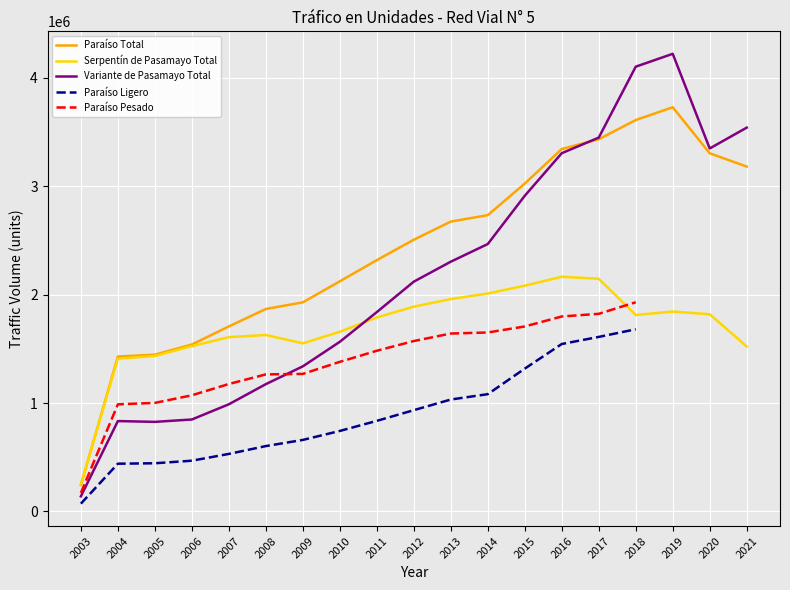

At which label does Paraíso Total first exceed 2505913?

2013